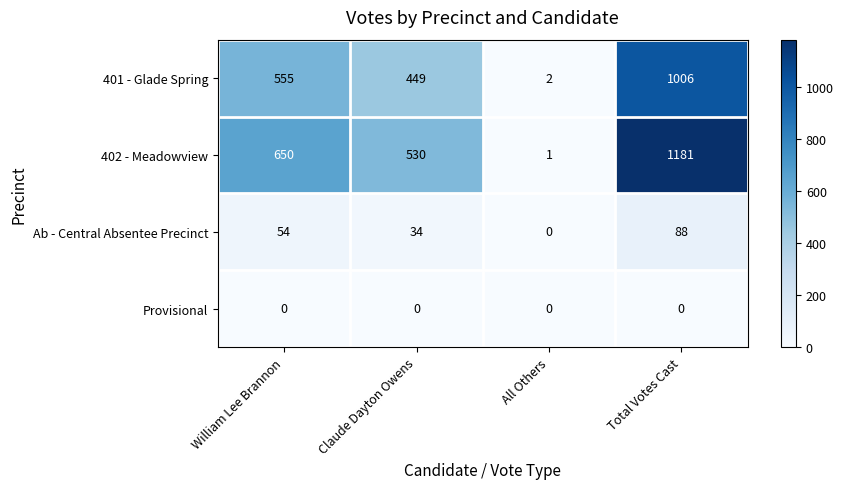

List the series in order of their peak value, highest first.

402 - Meadowview, 401 - Glade Spring, Ab - Central Absentee Precinct, Provisional